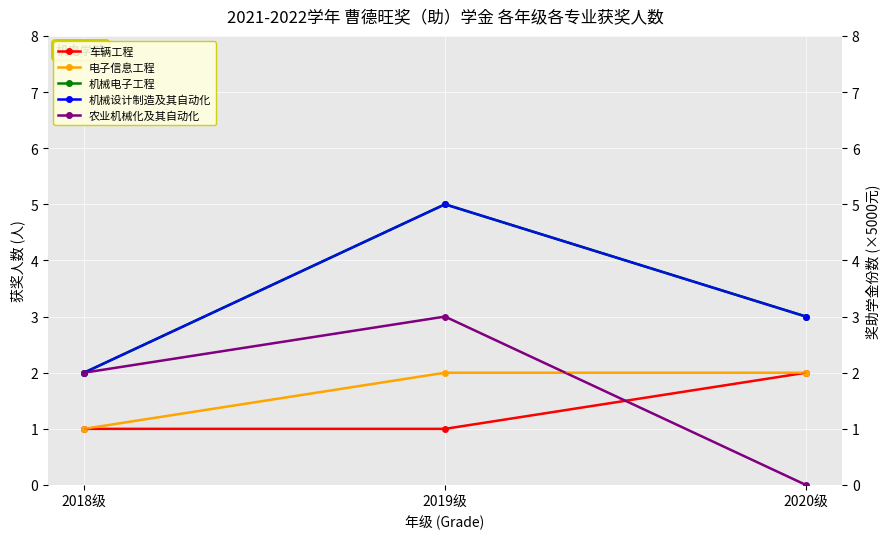

Is the value of 农业机械化及其自动化 at 2020级 greater than the value of 机械电子工程 at 2020级?

No